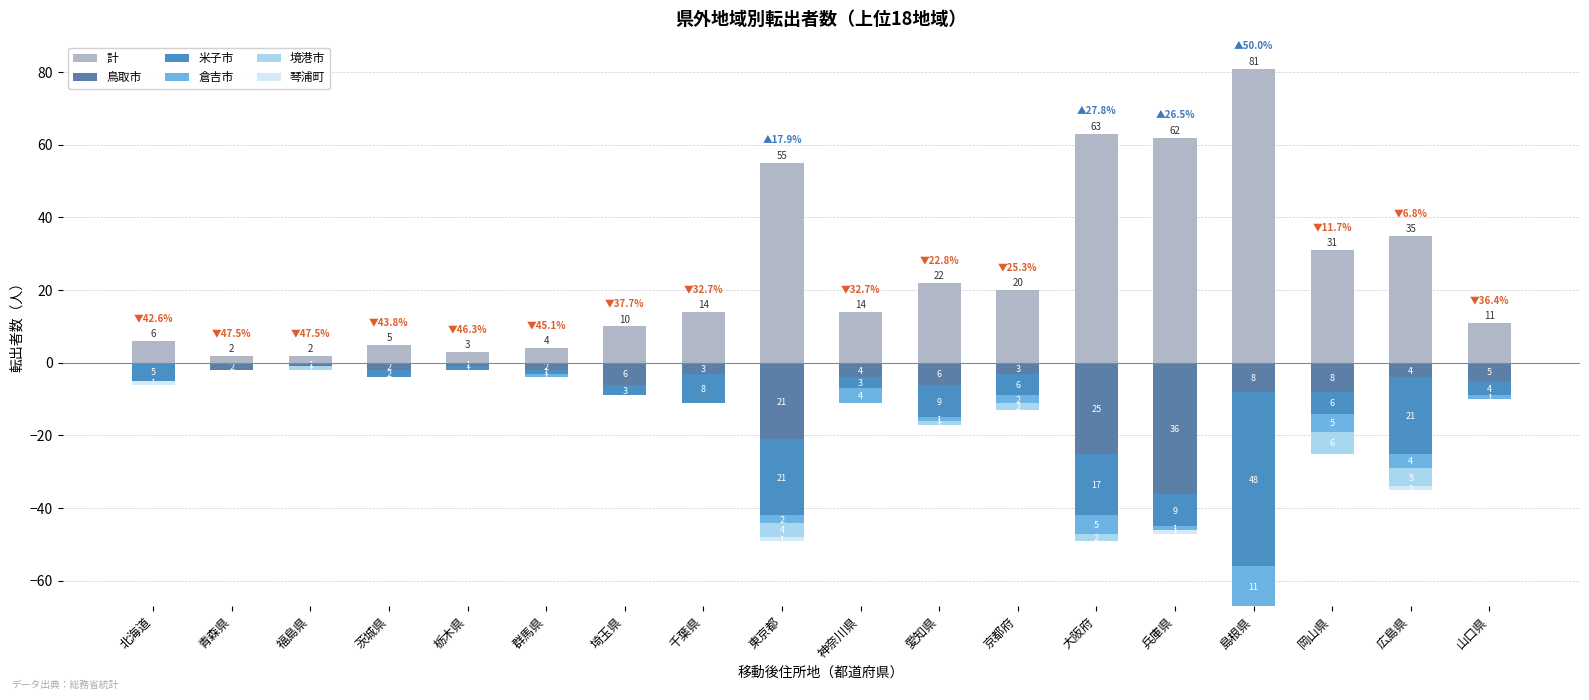

Count the number of categories in the chart.

18